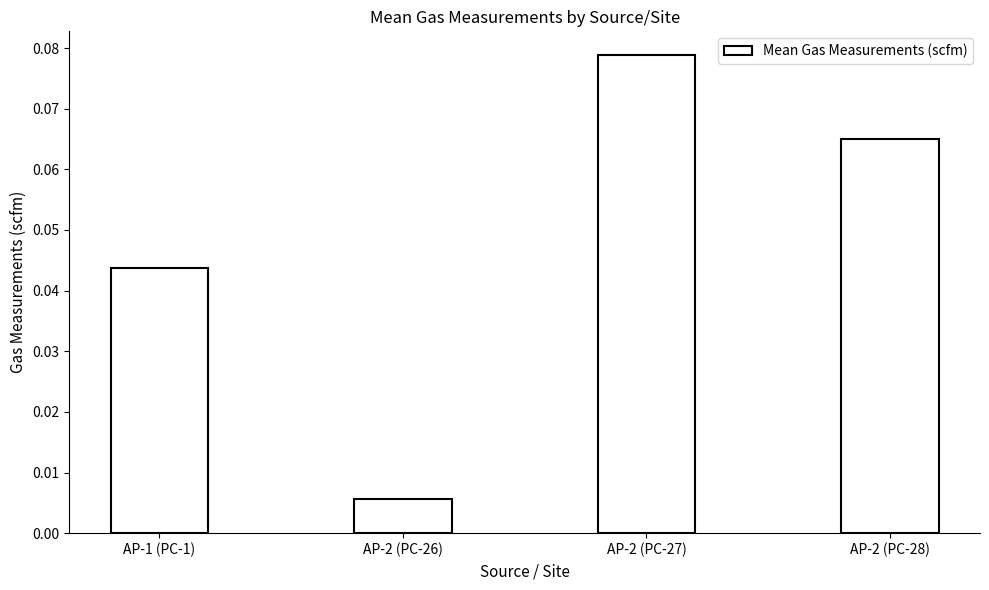

What is the change in value from AP-2 (PC-26) to AP-2 (PC-28)?

+0.1